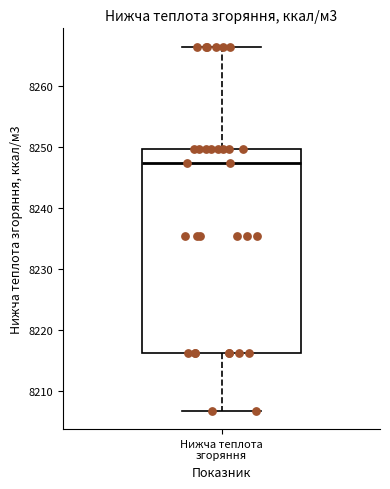

Transcribe this box plot: give where the median line is, the range the box spans, and where the two whiskers end, as read against the y-axis. The values are not printed on the chart, so give them approximately, as read against the axis.

median 8247, box 8216 to 8250, whiskers 8207 to 8266